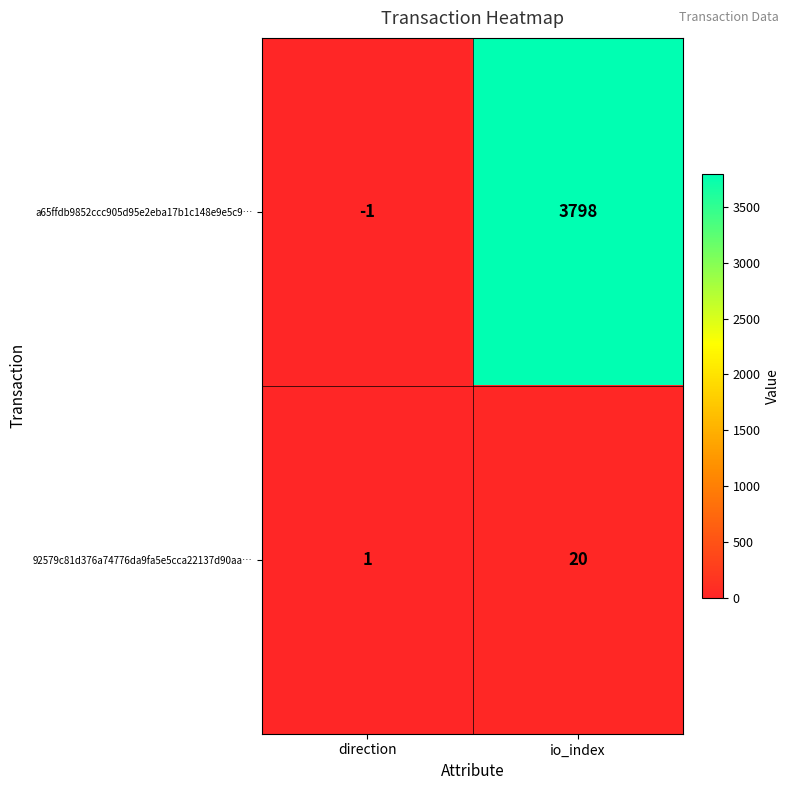

Reading left to right, extract all data points from this chart.

a65ffdb9852ccc905d95e2eba17b1c148e9e5c9…: direction=-1	io_index=3798
92579c81d376a74776da9fa5e5cca22137d90aa…: direction=1	io_index=20